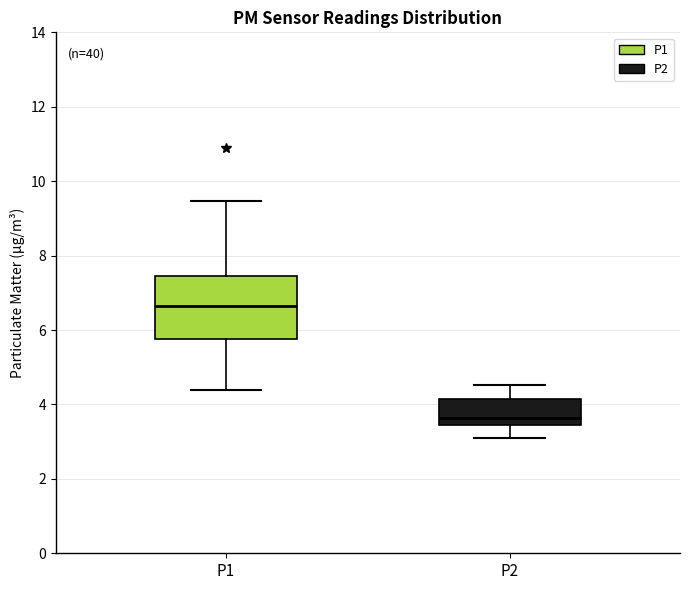

Which box's median line is the highest?

P1